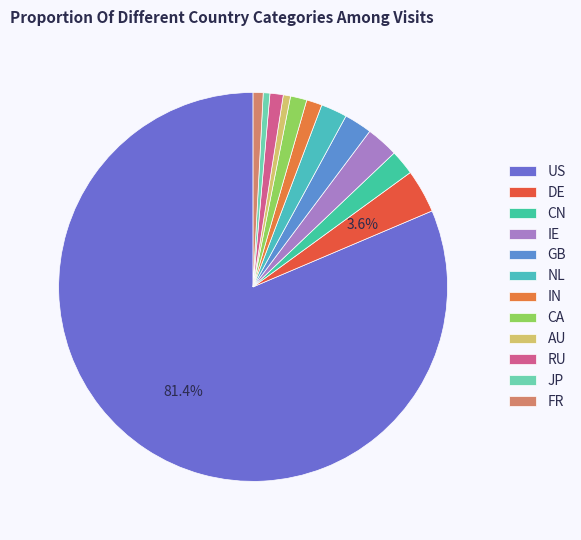

What percentage is the NL slice, to the nearest percent?

2%